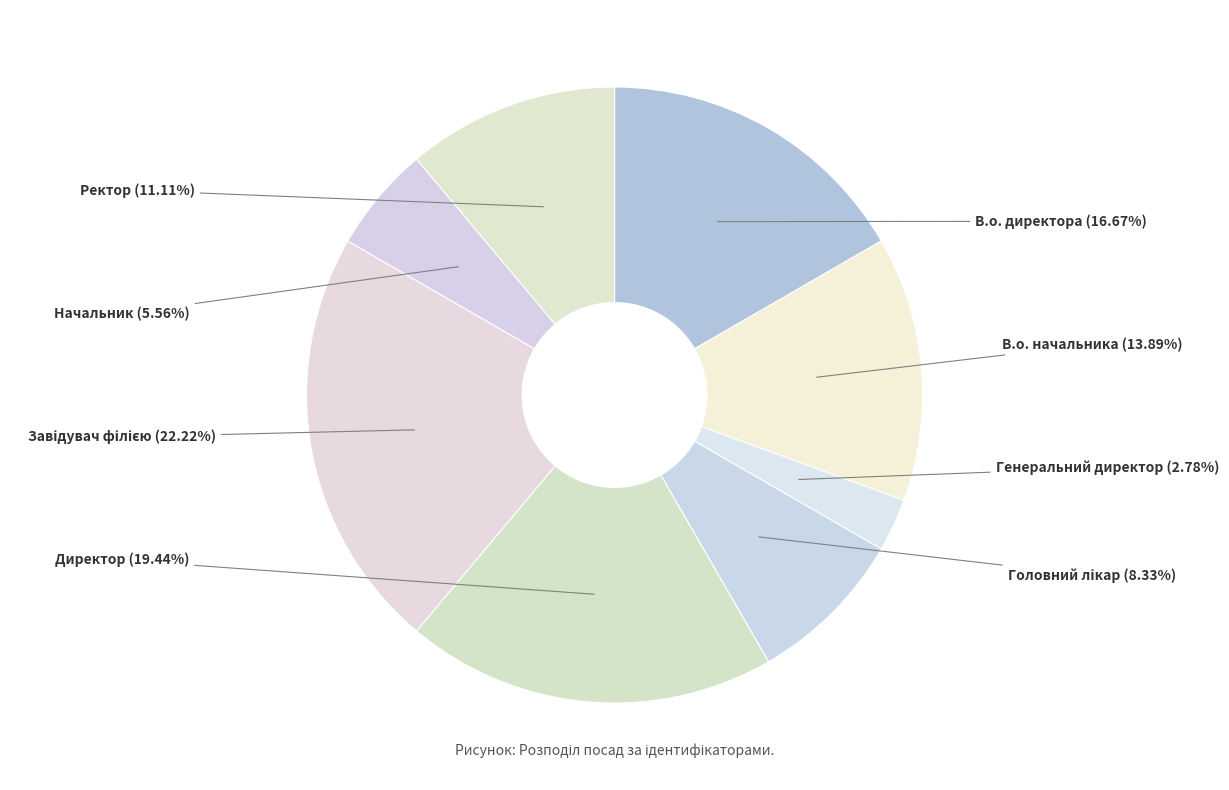

Approximately how many times larger is the value at Начальник compared to В.о. директора?

0.3